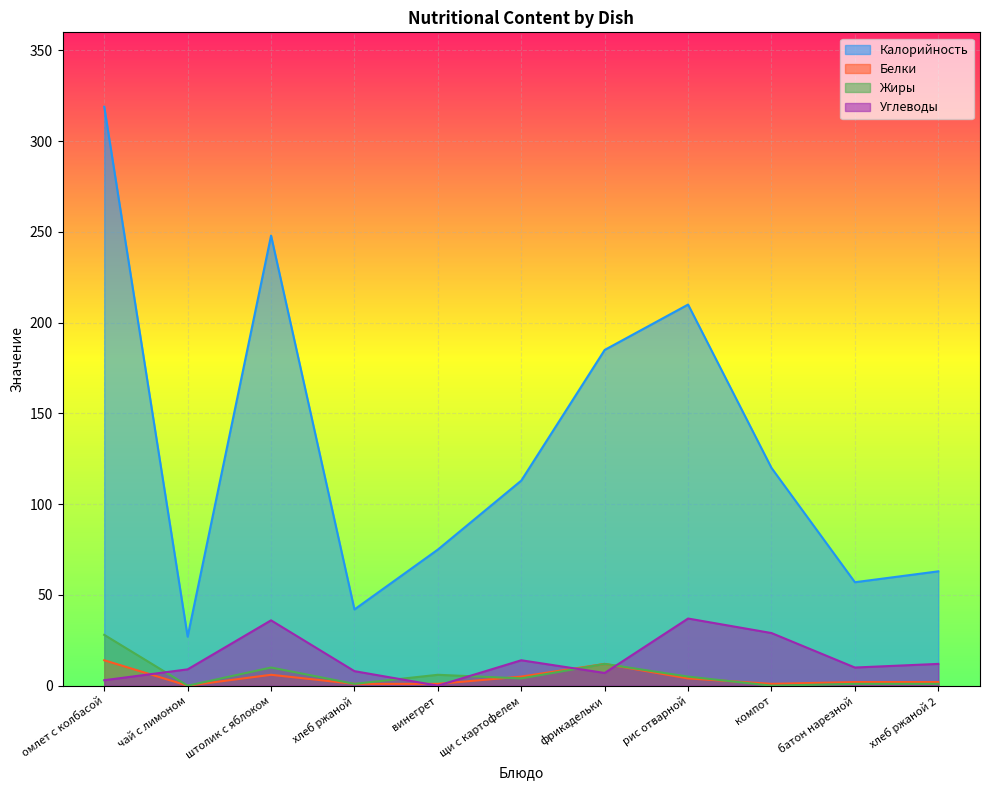

Is it true that Углеводы equals 24 at щи с картофелем?

False